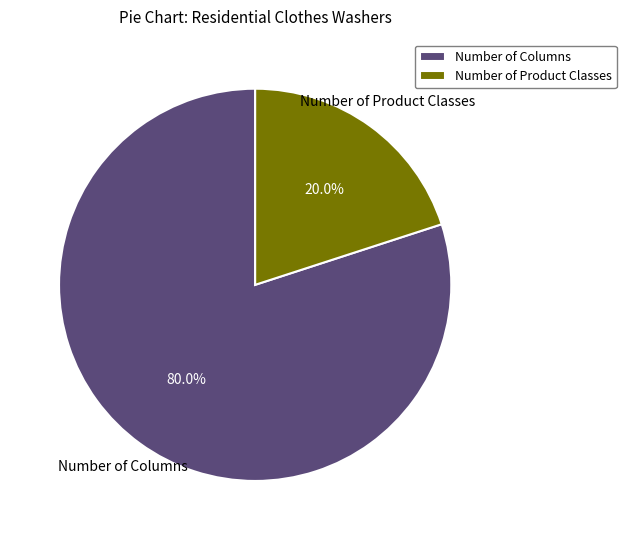

How many slices are in this pie chart?

2